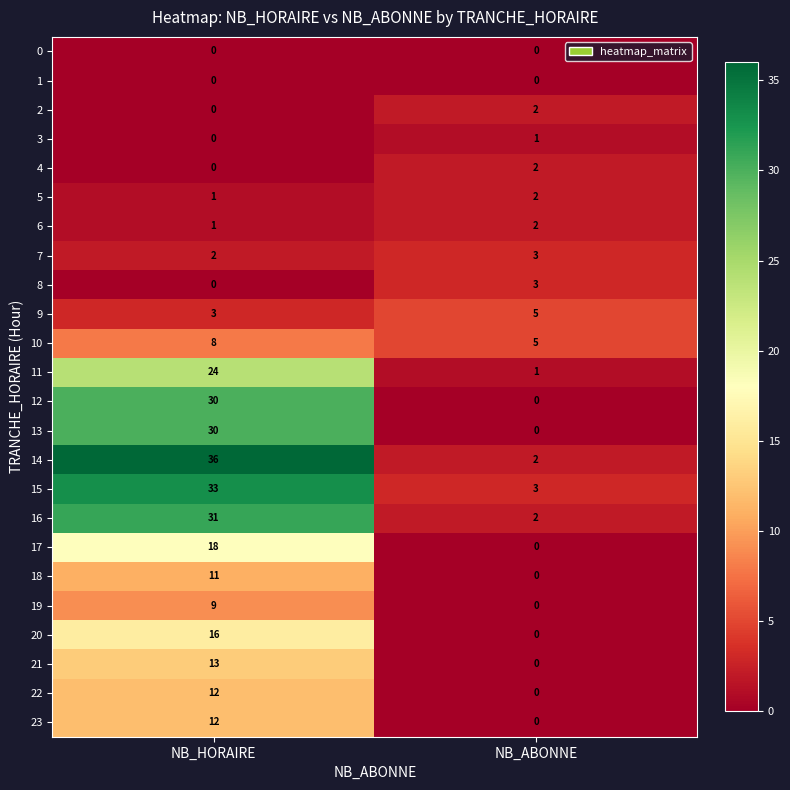

How many series are shown in this chart?

24